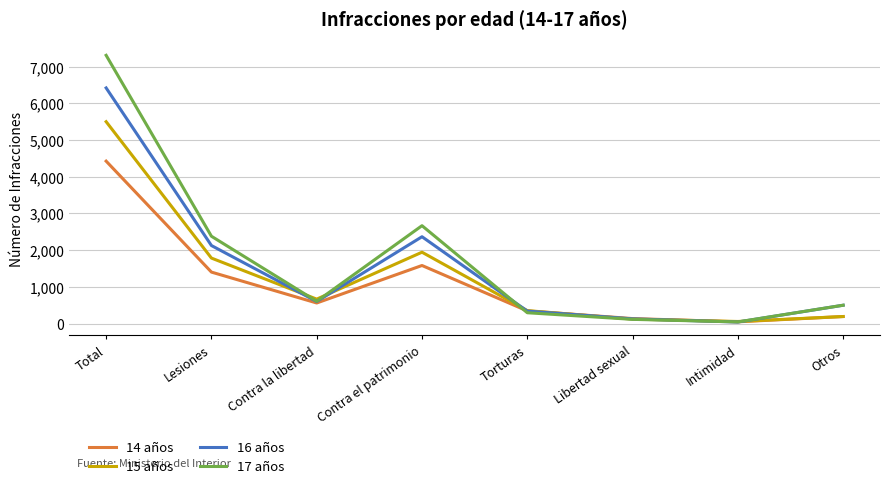

Does the chart have visible grid lines?

Yes